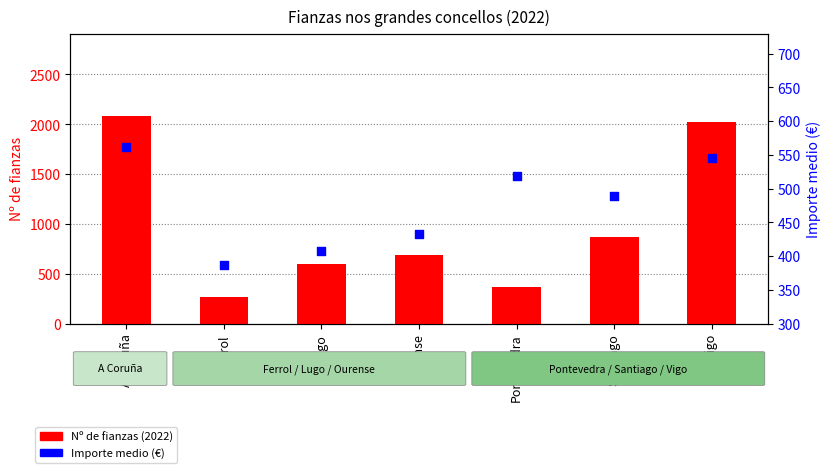

Which series reaches the maximum Y coordinate?

Nº de fianzas (2022)